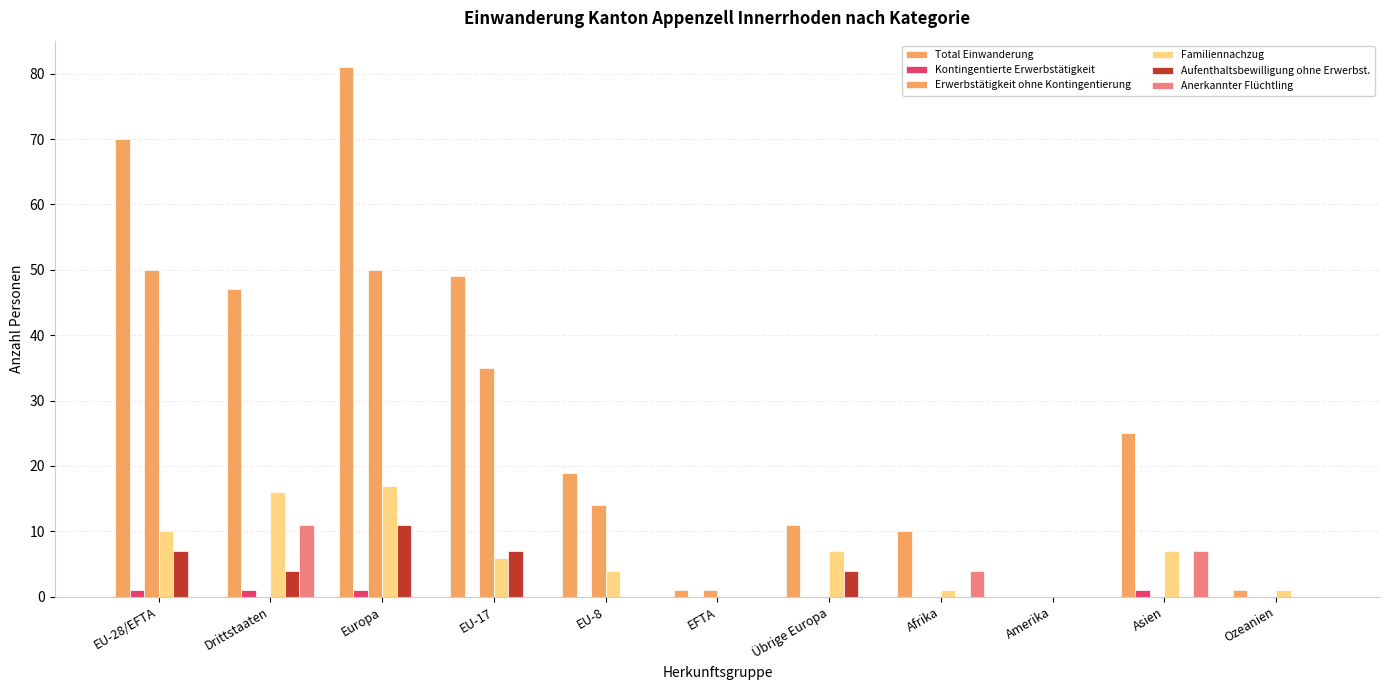

Reading left to right, extract all data points from this chart.

Total Einwanderung: EU-28/EFTA=70	Drittstaaten=47	Europa=81	EU-17=49	EU-8=19	EFTA=1	Übrige Europa=11	Afrika=10	Amerika=0	Asien=25	Ozeanien=1
Kontingentierte Erwerbstätigkeit: EU-28/EFTA=1	Drittstaaten=1	Europa=1	EU-17=0	EU-8=0	EFTA=0	Übrige Europa=0	Afrika=0	Amerika=0	Asien=1	Ozeanien=0
Erwerbstätigkeit ohne Kontingentierung: EU-28/EFTA=50	Drittstaaten=0	Europa=50	EU-17=35	EU-8=14	EFTA=1	Übrige Europa=0	Afrika=0	Amerika=0	Asien=0	Ozeanien=0
Familiennachzug: EU-28/EFTA=10	Drittstaaten=16	Europa=17	EU-17=6	EU-8=4	EFTA=0	Übrige Europa=7	Afrika=1	Amerika=0	Asien=7	Ozeanien=1
Aufenthaltsbewilligung ohne Erwerbst.: EU-28/EFTA=7	Drittstaaten=4	Europa=11	EU-17=7	EU-8=0	EFTA=0	Übrige Europa=4	Afrika=0	Amerika=0	Asien=0	Ozeanien=0
Anerkannter Flüchtling: EU-28/EFTA=0	Drittstaaten=11	Europa=0	EU-17=0	EU-8=0	EFTA=0	Übrige Europa=0	Afrika=4	Amerika=0	Asien=7	Ozeanien=0